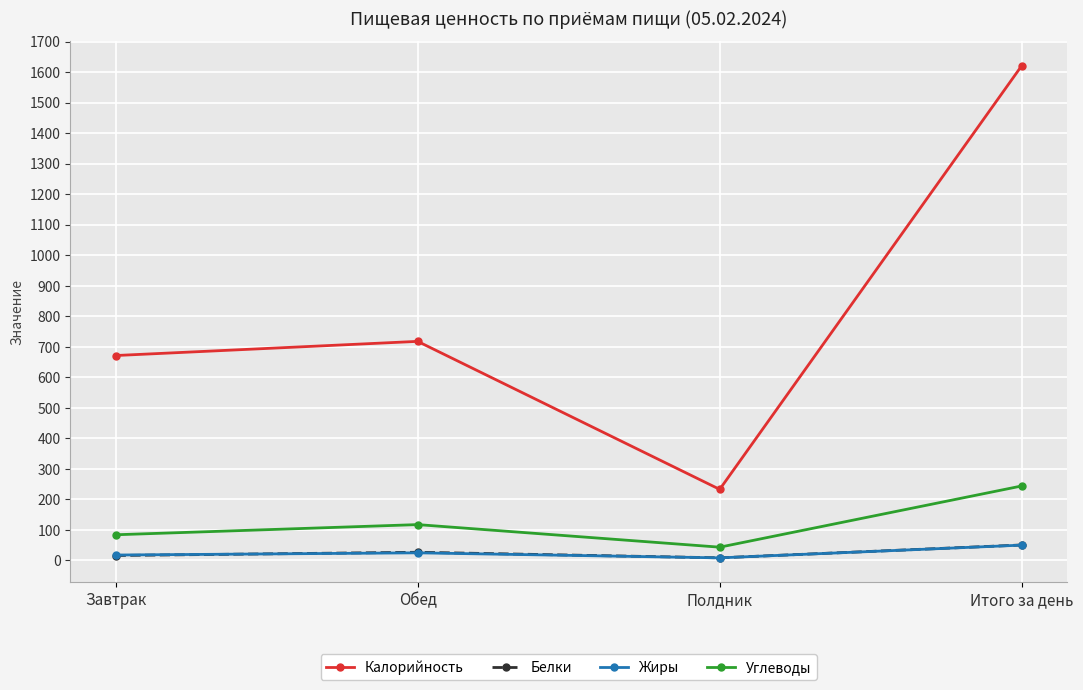

What value does the Жиры series have at Полдник?

8.0